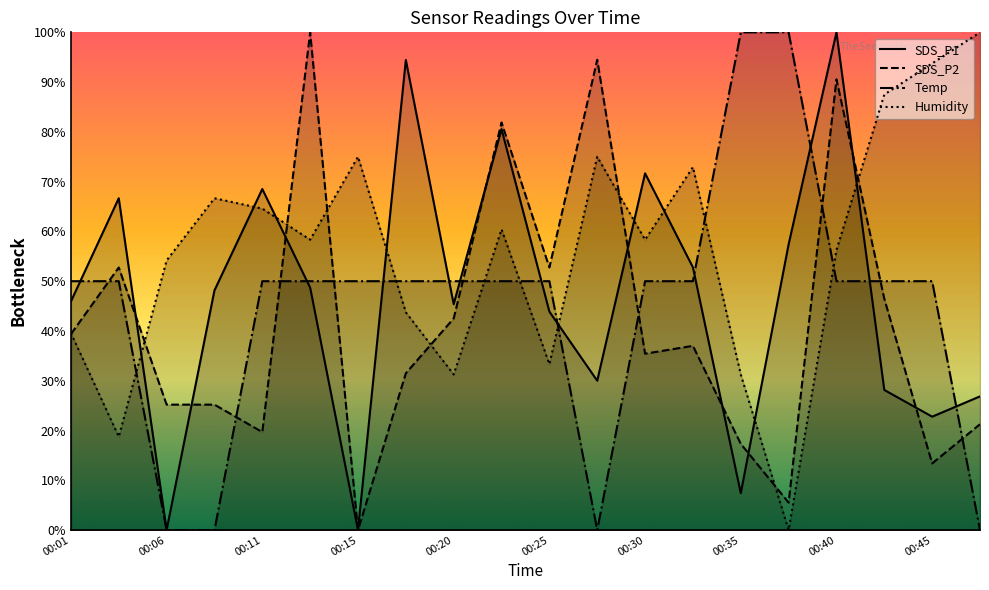

Which series has the largest total across all categories?

Humidity